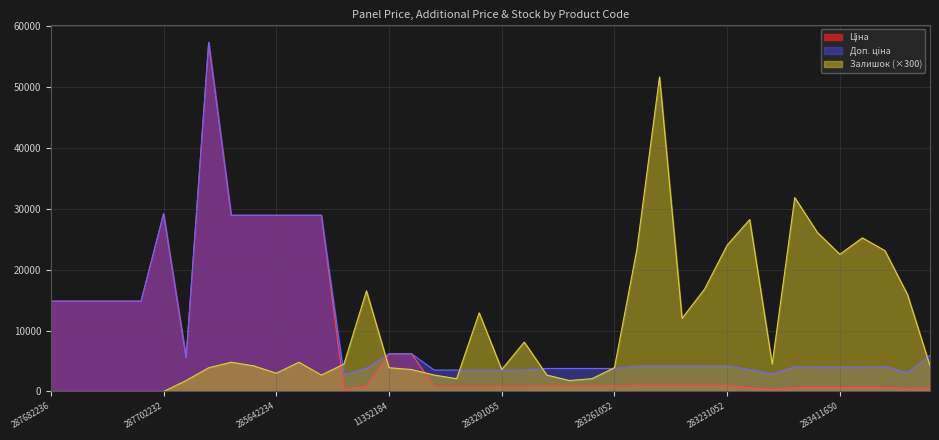

What is the maximum value for Ціна?

57258.0